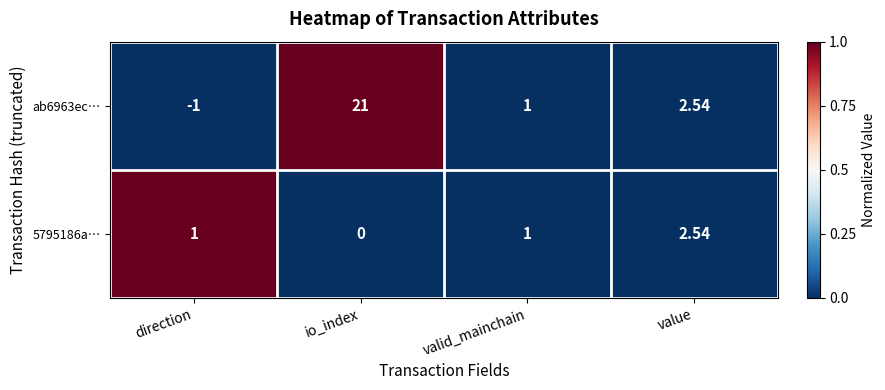

Which label corresponds to the largest value in the chart?

io_index